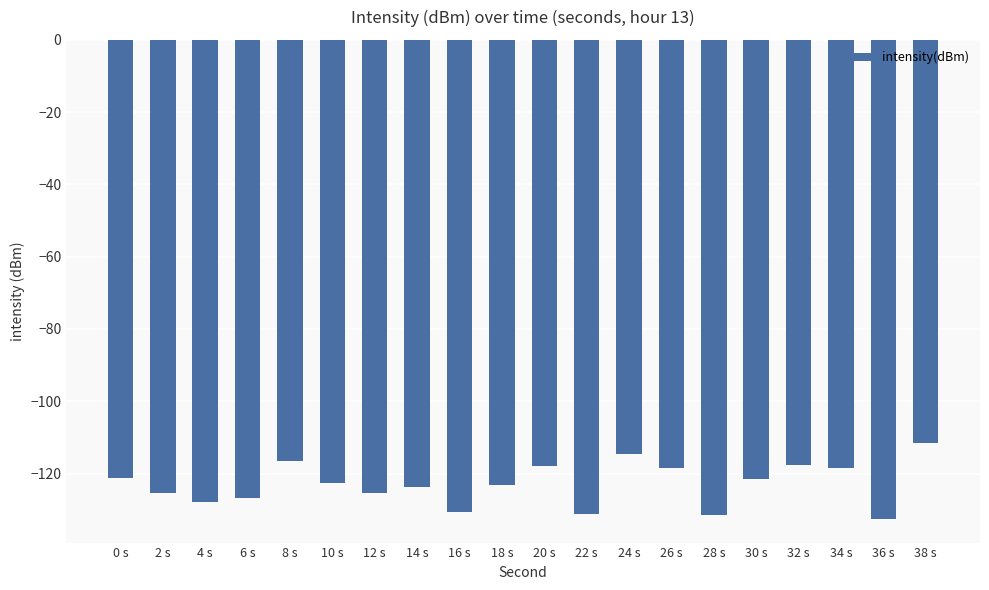

How many series are shown in this chart?

1